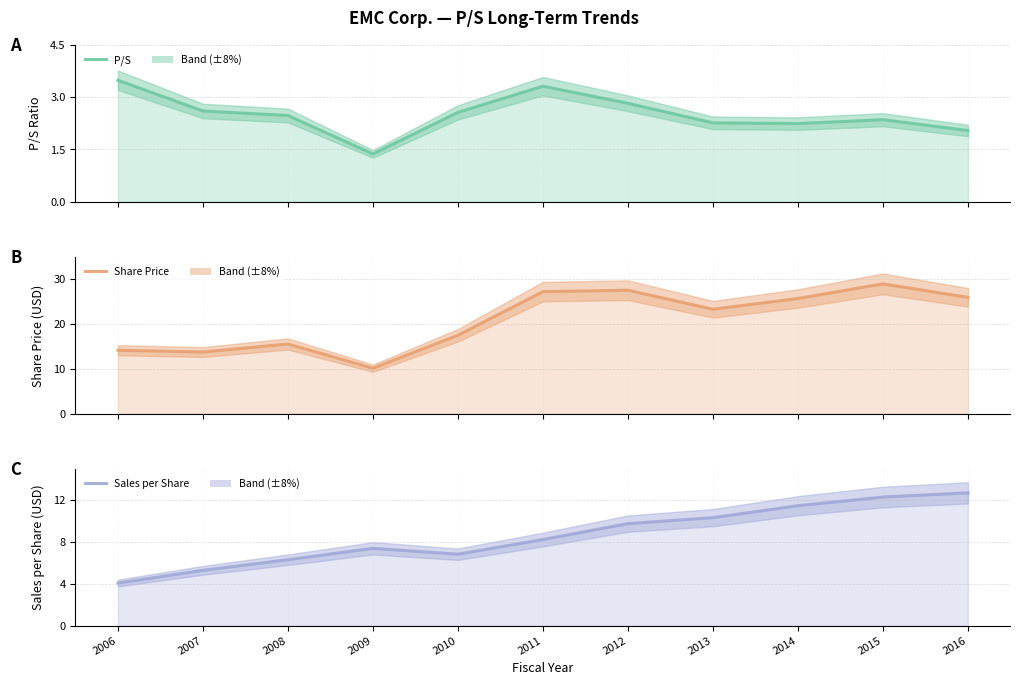

True or false: Share Price and Sales per Share cross at least once.

False